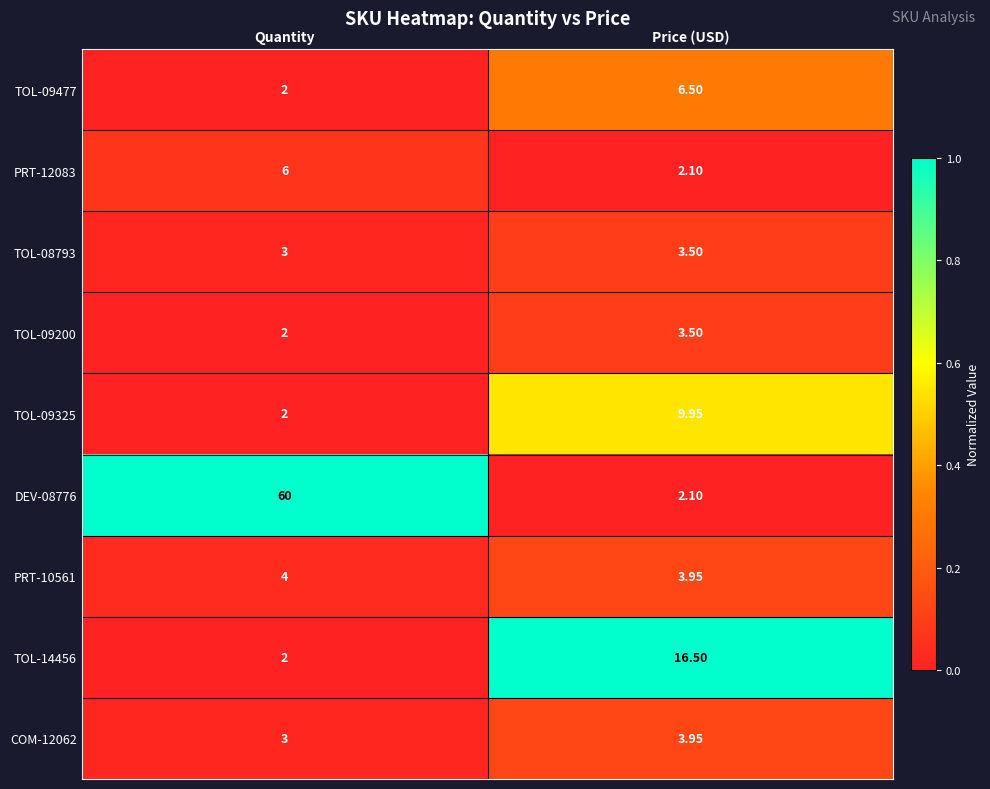

Is the value of TOL-08793 at Price (USD) greater than the value of TOL-09477 at Quantity?

Yes